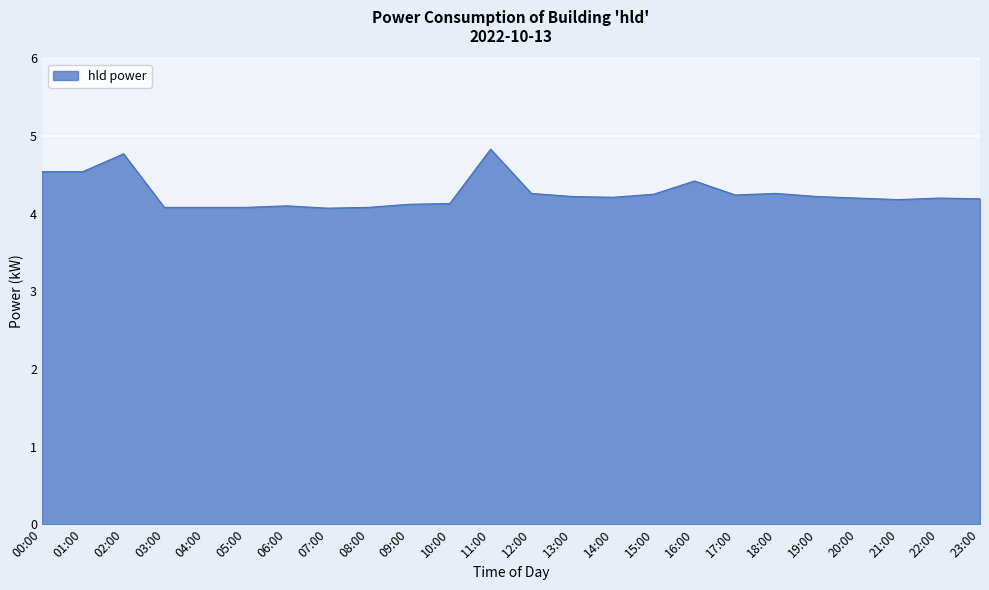

What is the greatest value displayed?

4.8